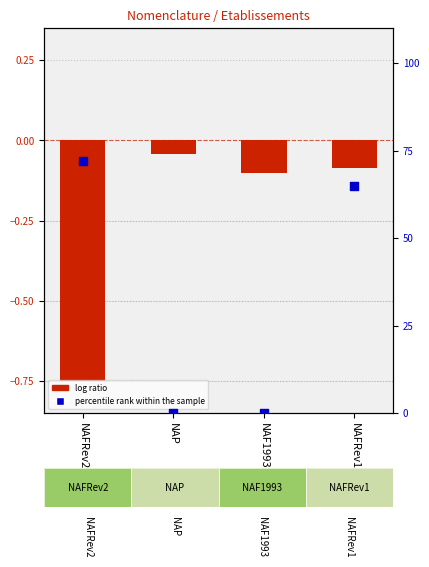

Which series has the largest total across all categories?

percentile rank within the sample